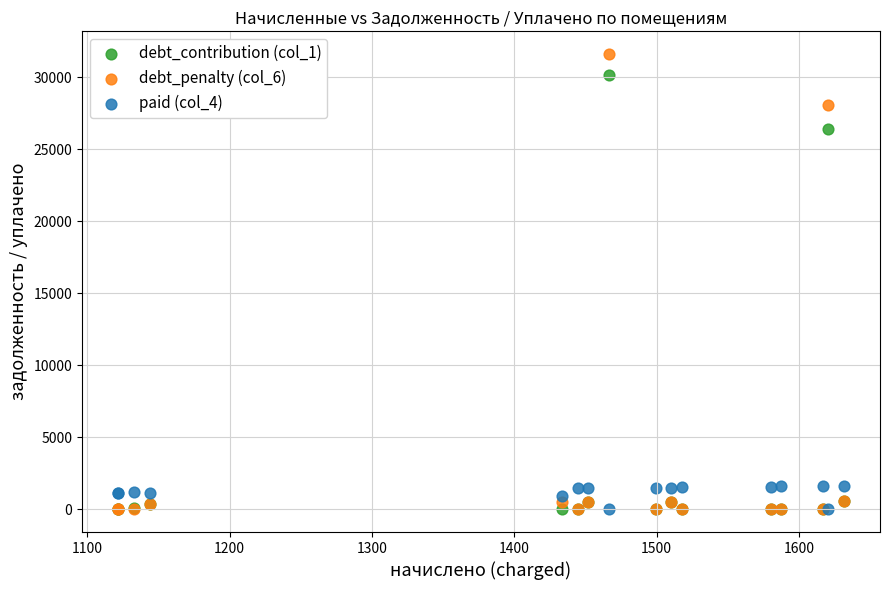

Across all series, what Y value is closest to 15795?

26420.8